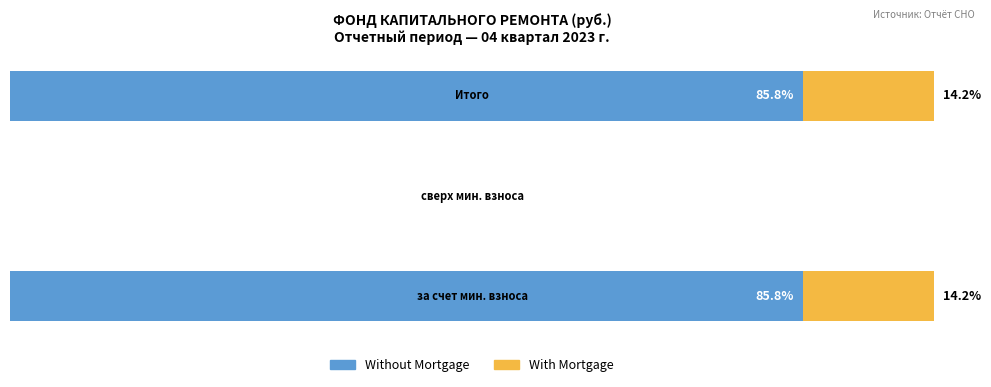

At how many categories does at least one series exceed 58?

2